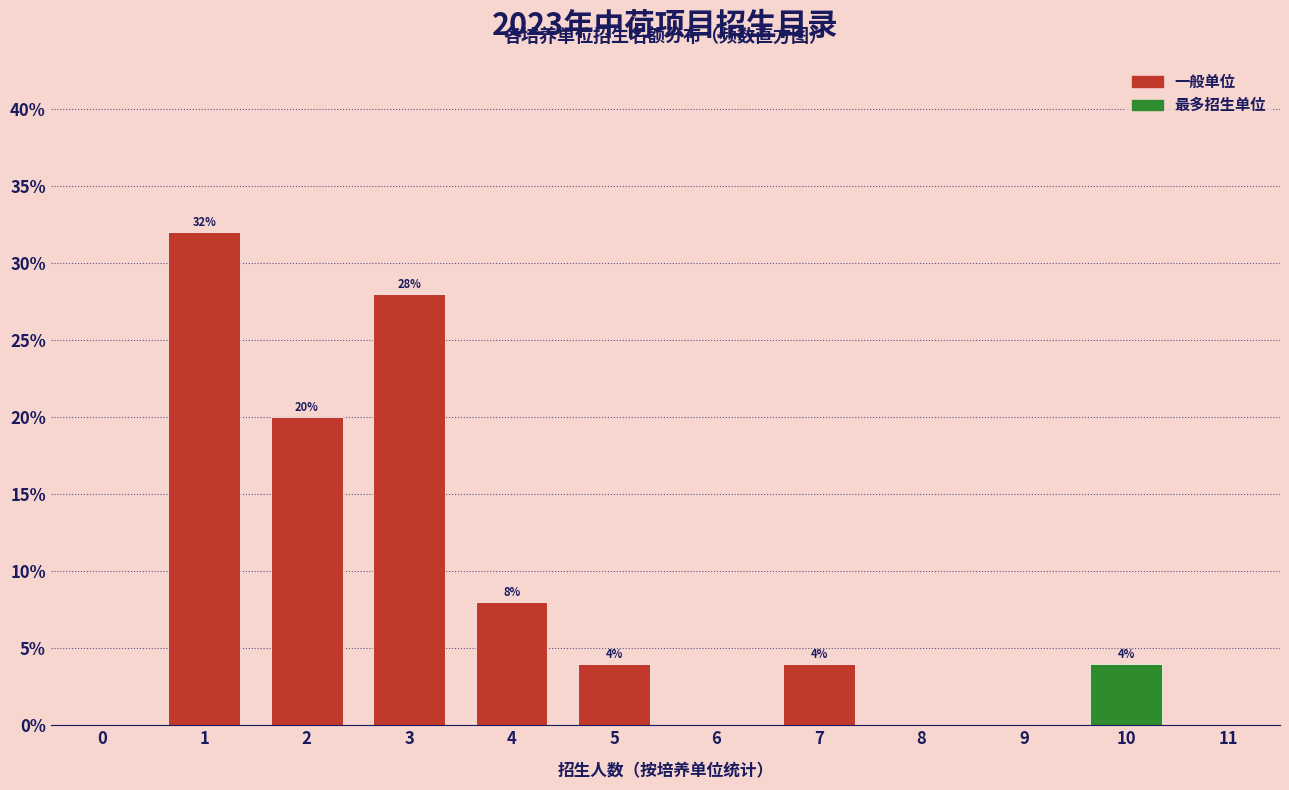

Reading right to left, list all the values displayed in this chart.

10=4.0	9=0.0	8=0.0	7=4.0	6=0.0	5=4.0	4=8.0	3=28.0	2=20.0	1=32.0	0=0.0